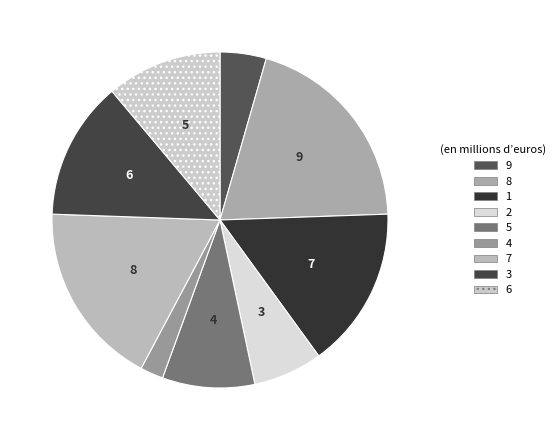

Which slice is the smallest?

4